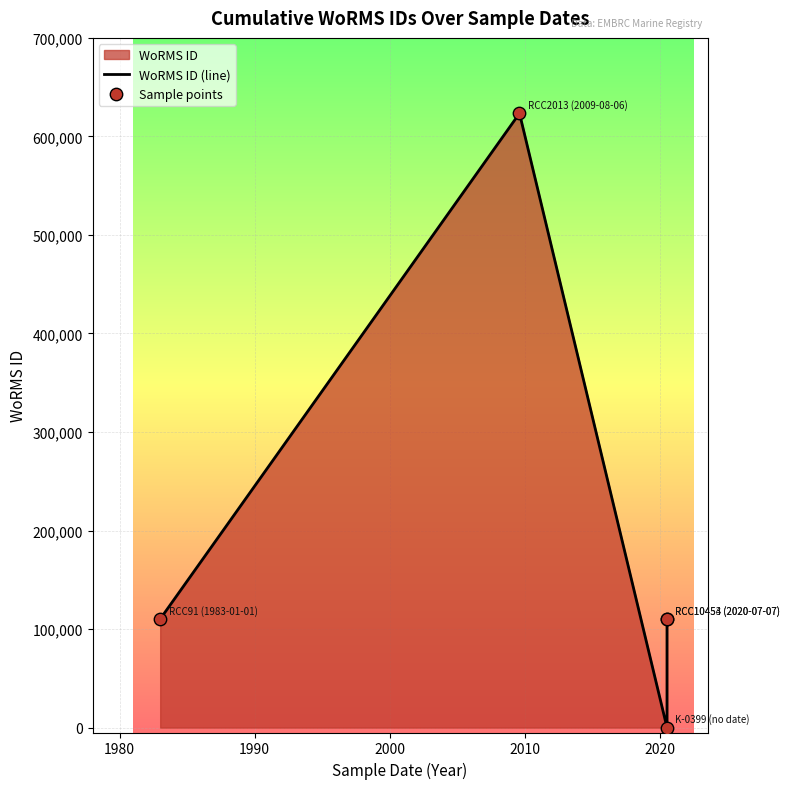

Which series reaches the minimum Y coordinate?

WoRMS ID (line)